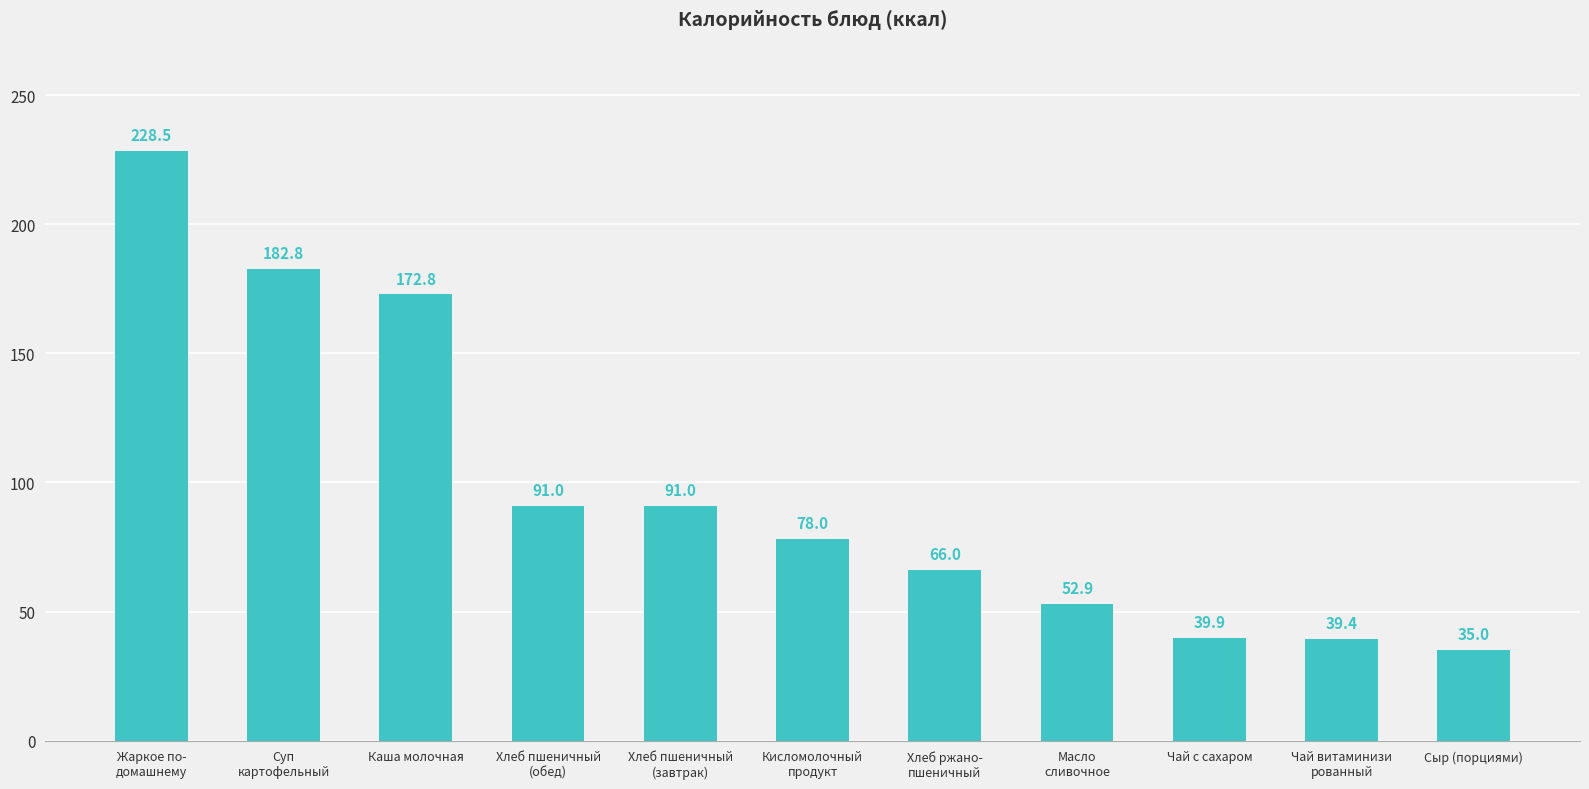

What is the label of the 11th bar from the left?

Сыр (порциями)